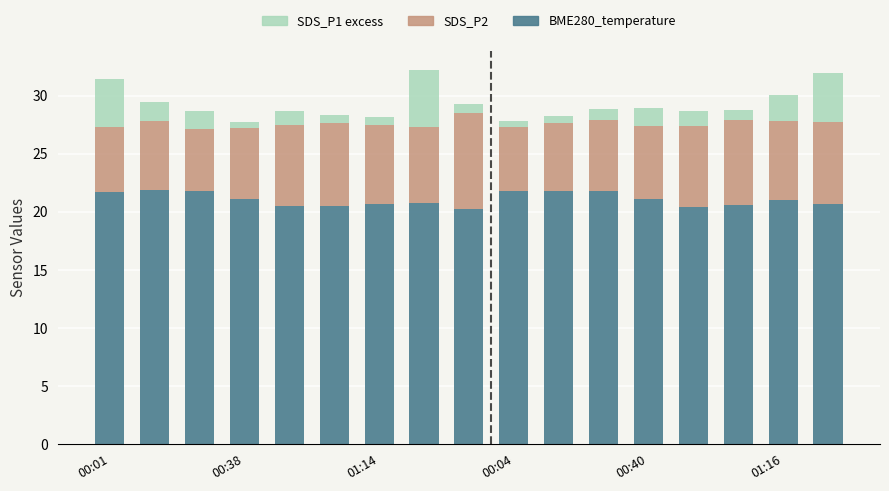

What is the difference between the maximum and minimum values in the BME280_temperature series?

1.6